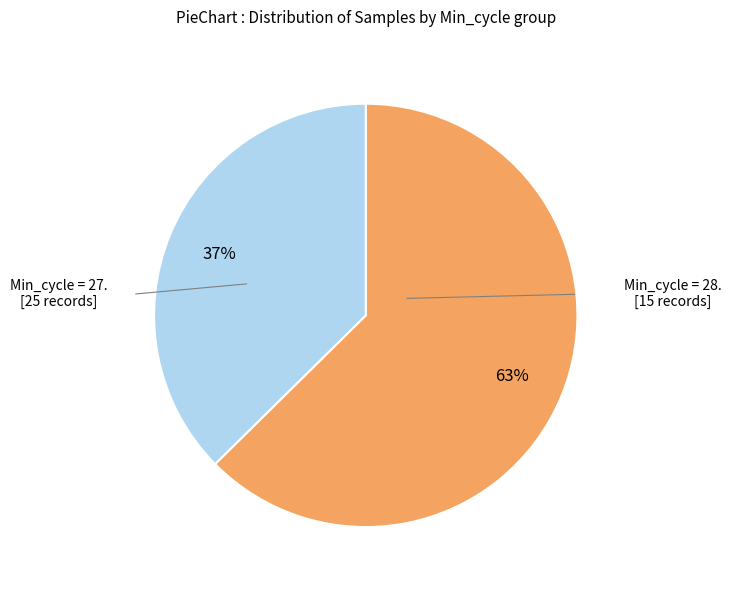

Does any single category account for the majority?

Yes